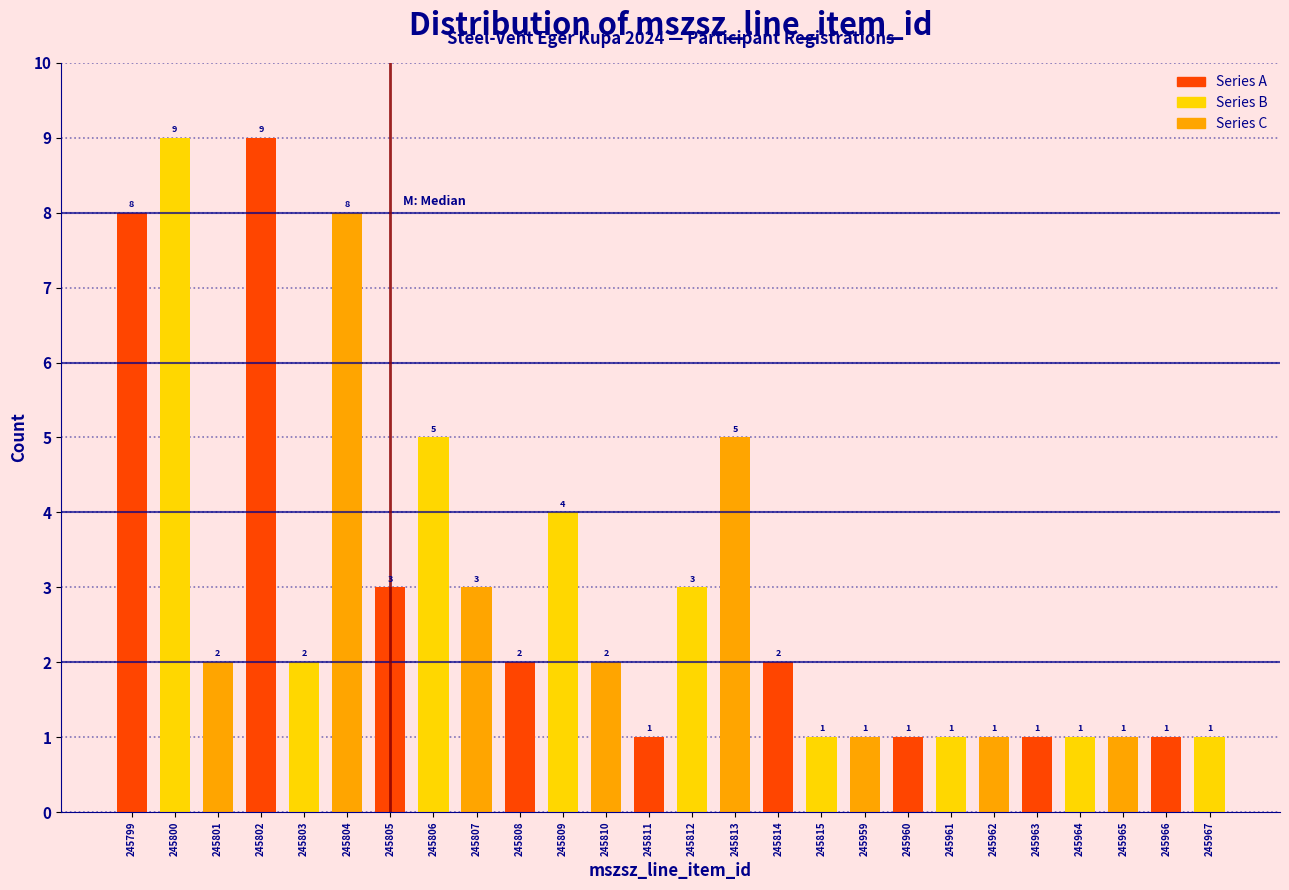

Reading right to left, what are all the values shown in this chart?

245967=1	245966=1	245965=1	245964=1	245963=1	245962=1	245961=1	245960=1	245959=1	245815=1	245814=2	245813=5	245812=3	245811=1	245810=2	245809=4	245808=2	245807=3	245806=5	245805=3	245804=8	245803=2	245802=9	245801=2	245800=9	245799=8